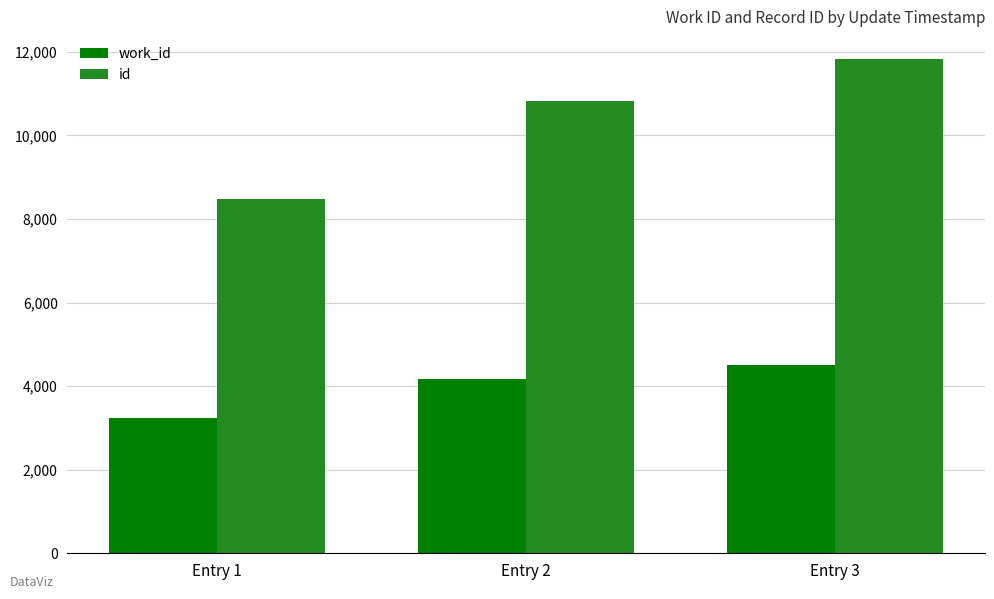

List the labels in order of work_id value, largest first.

Entry 3, Entry 2, Entry 1